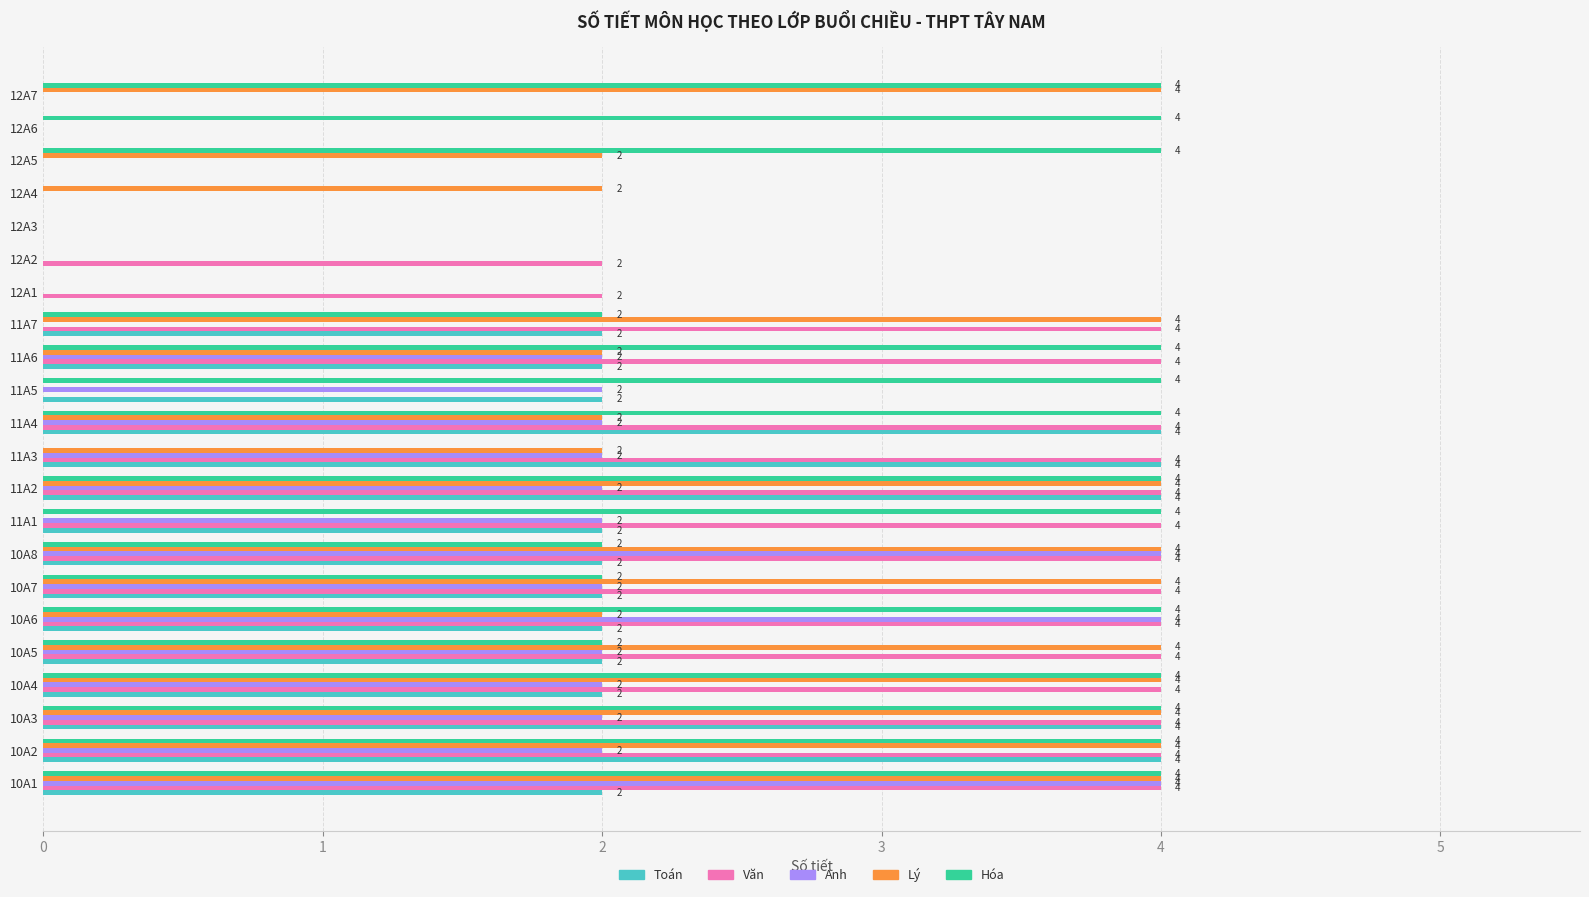

The Anh series shows -2 at 12A6. True or false?

False